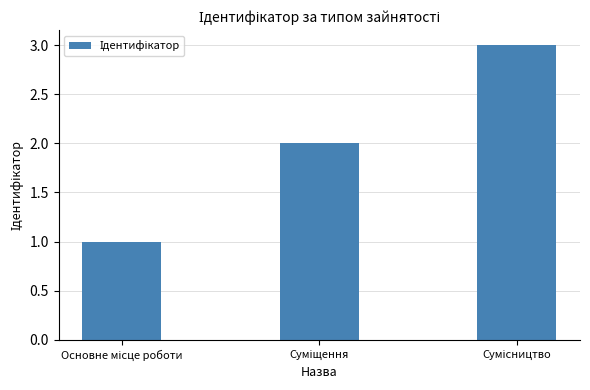

What is the sum of all values?

6